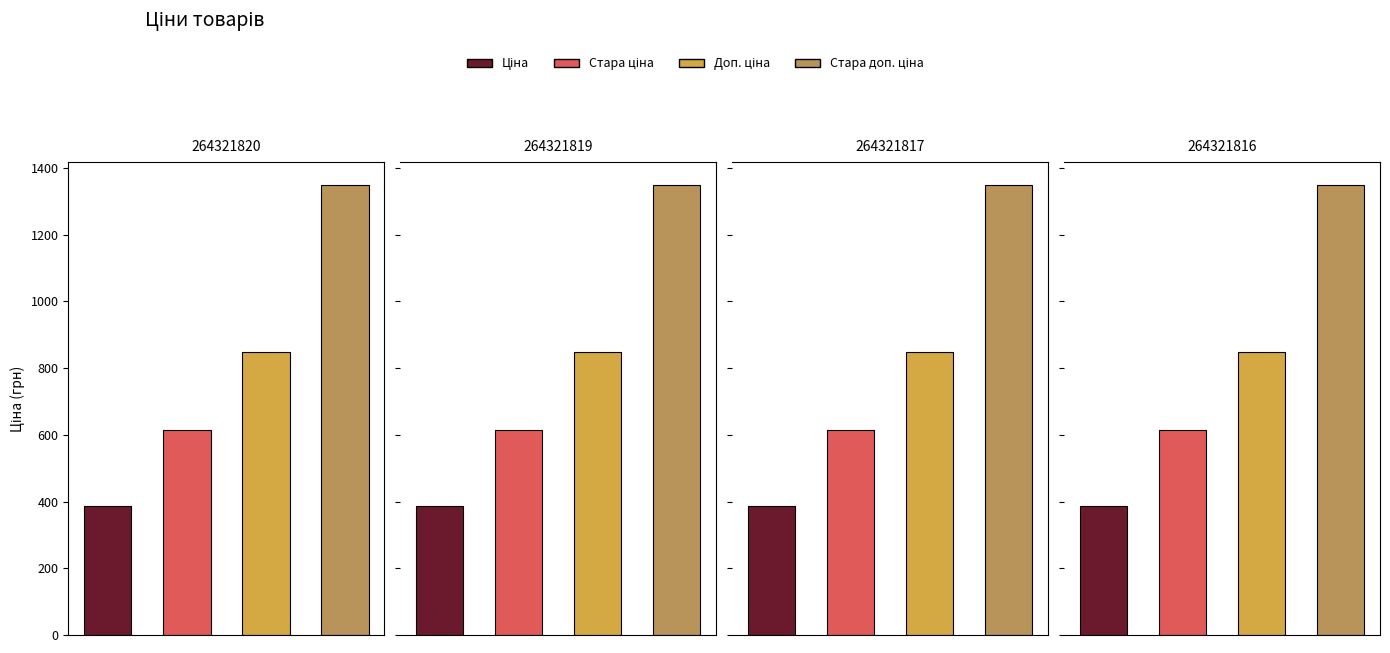

How many groups of bars are there?

4